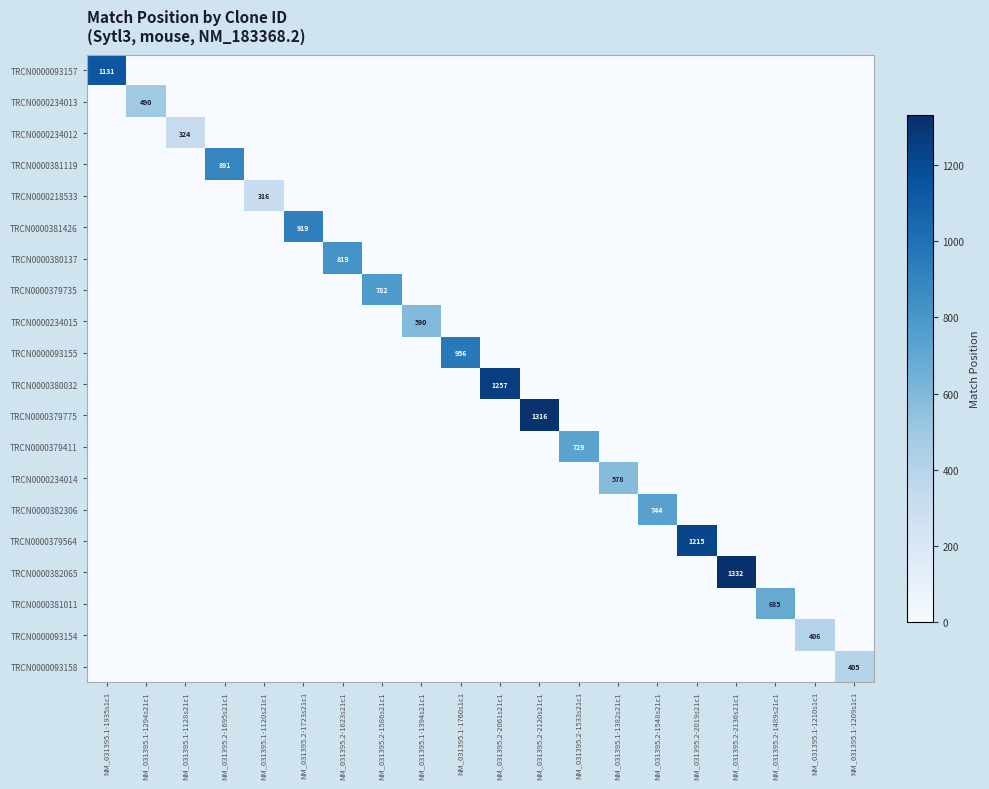

The TRCN0000382306 series shows 744 at NM_031395.2-1548s21c1. True or false?

True